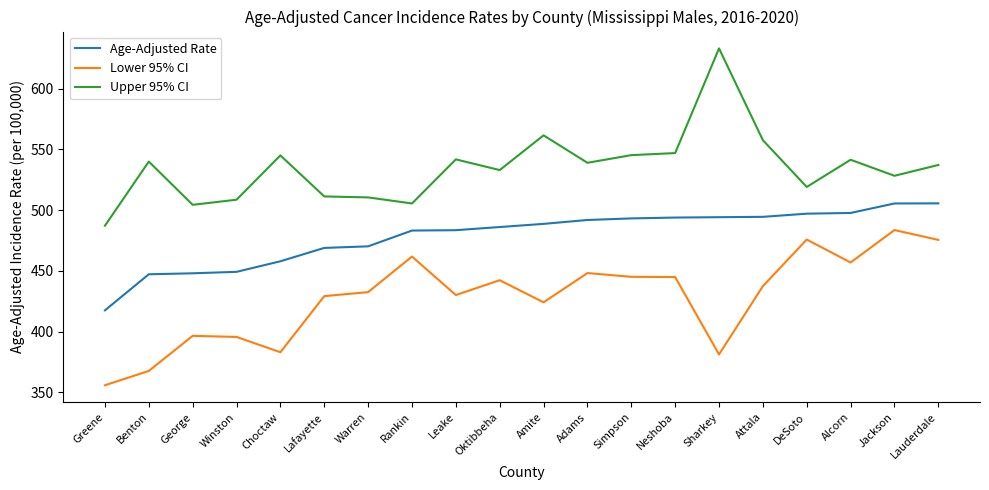

What is the difference between the second highest and second lowest values in the Lower 95% CI series?

108.2